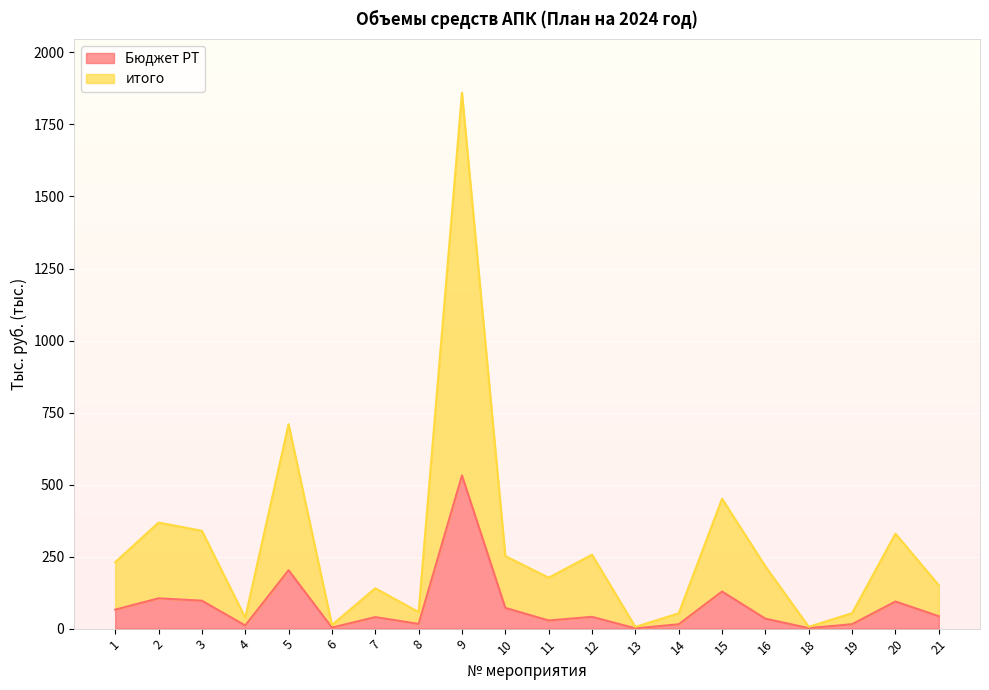

What value does the Бюджет РТ series have at 15?

128.8